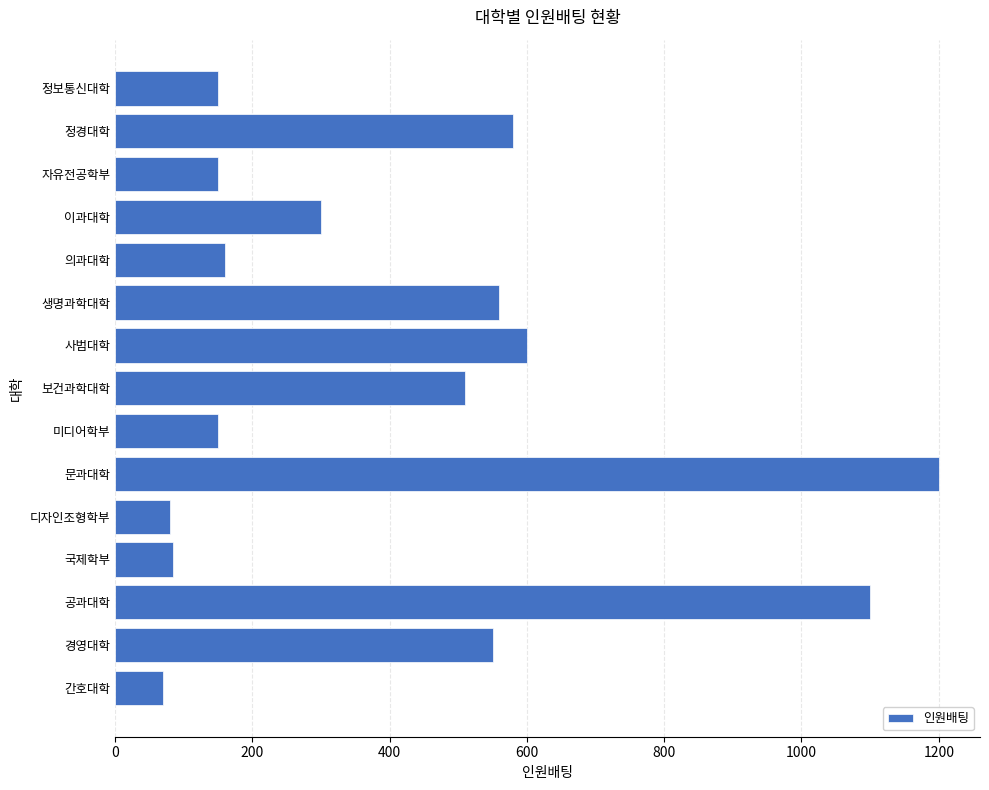

What is the minimum value shown in the chart?

70